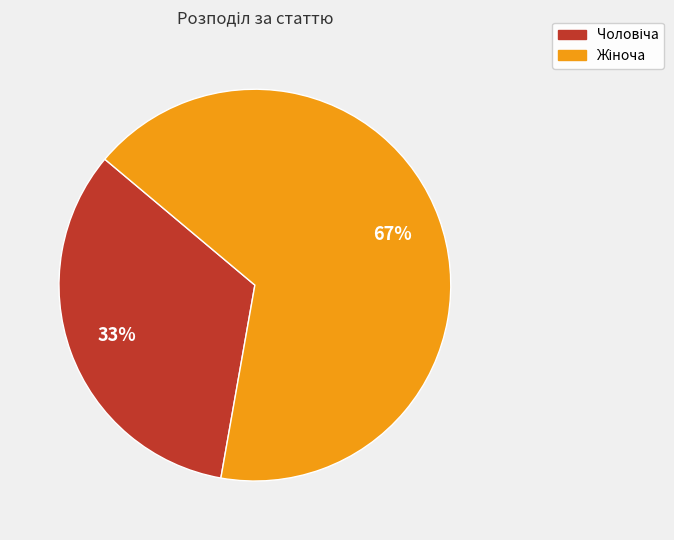

To the nearest percent, what is the average slice percentage?

50%